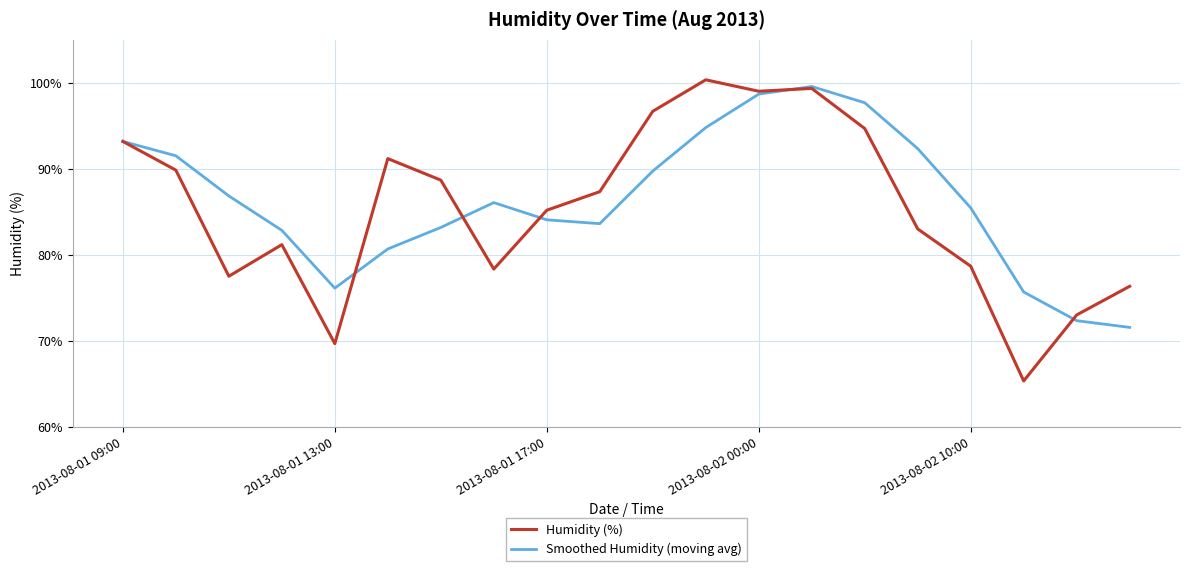

What is the minimum value shown in the chart?

65.3